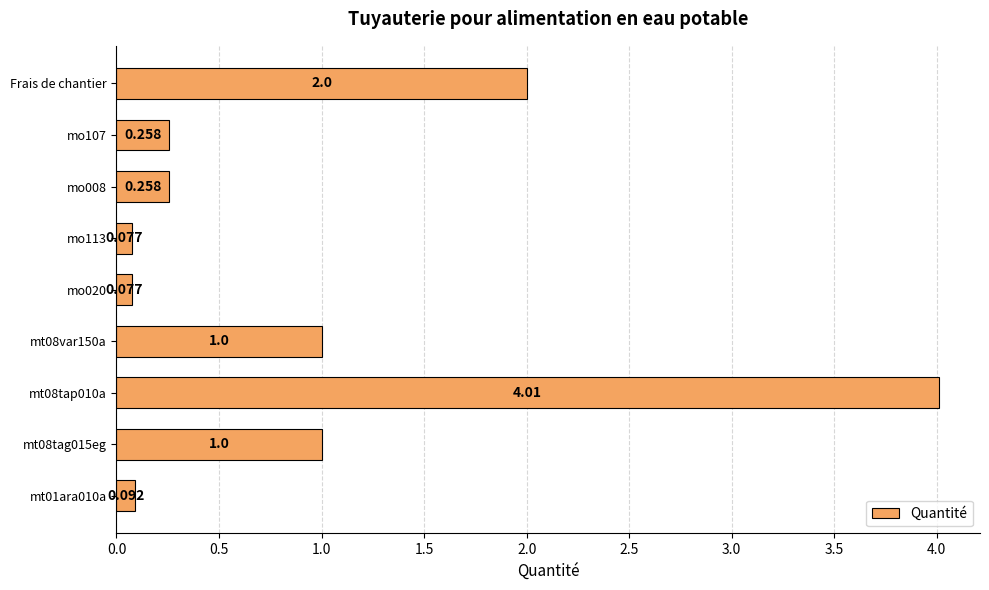

Where is the data nearest to the value 2?

Frais de chantier